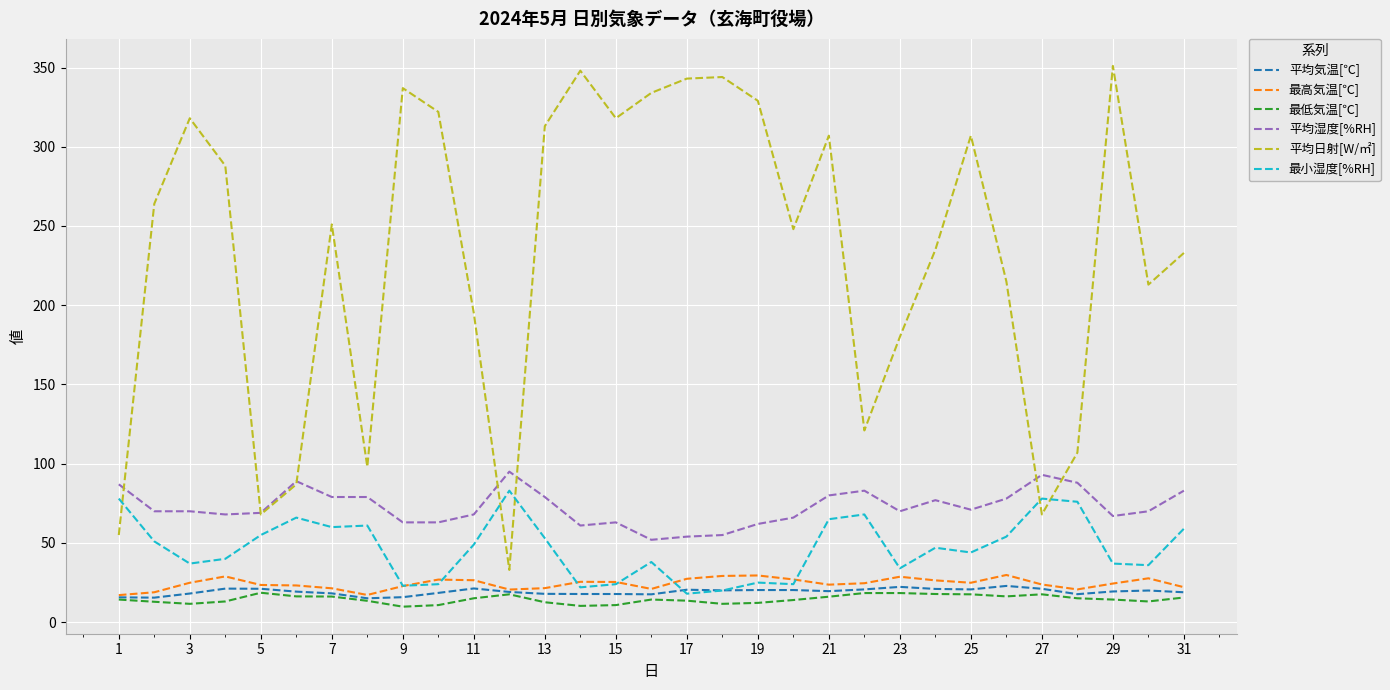

Which series has the largest range (max minus min)?

平均日射[W/㎡]